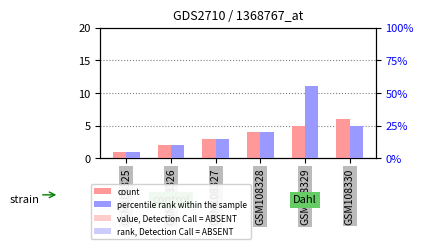

What is the value of the count bar at the 4th from the left?

4